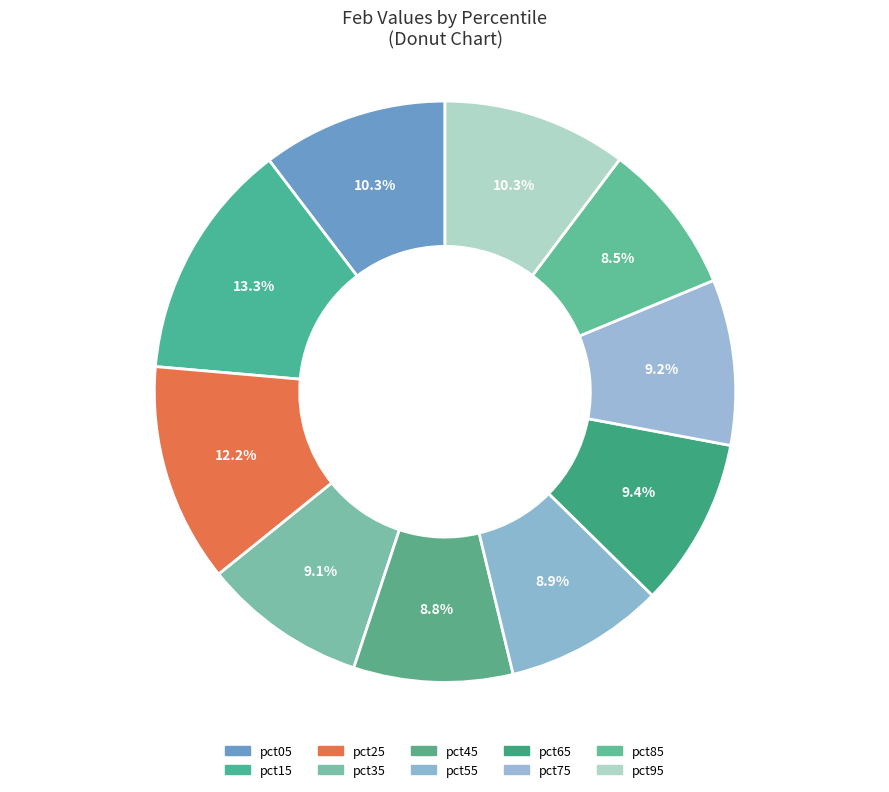

To the nearest percent, what portion does pct65 represent?

9%